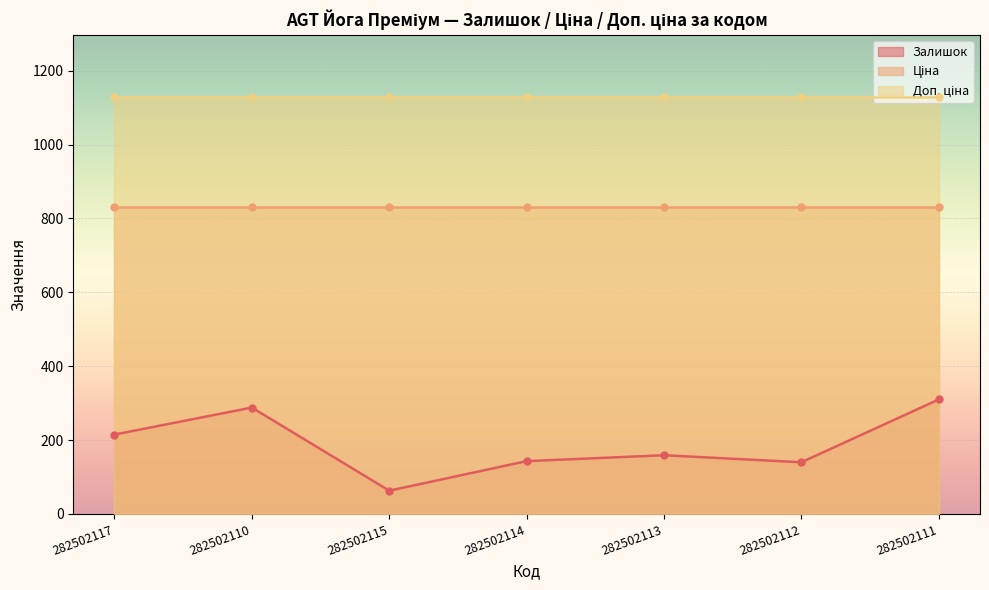

The value of Ціна at 282502115 is 832.4. True or false?

True